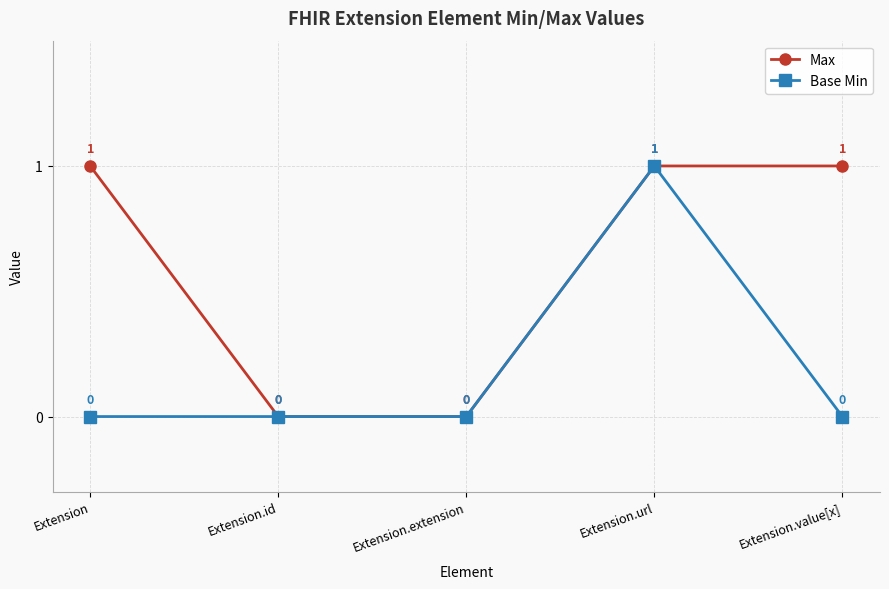

What is the greatest value displayed?

1